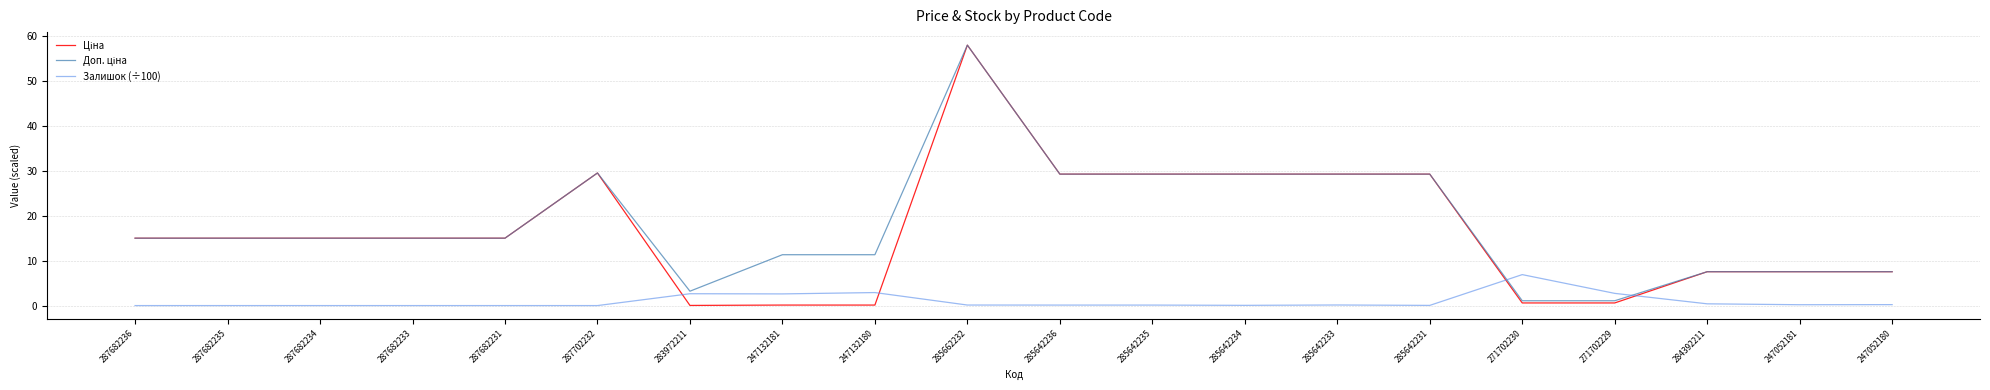

Is it true that Залишок (÷100) equals 0.1 at 285642234?

True